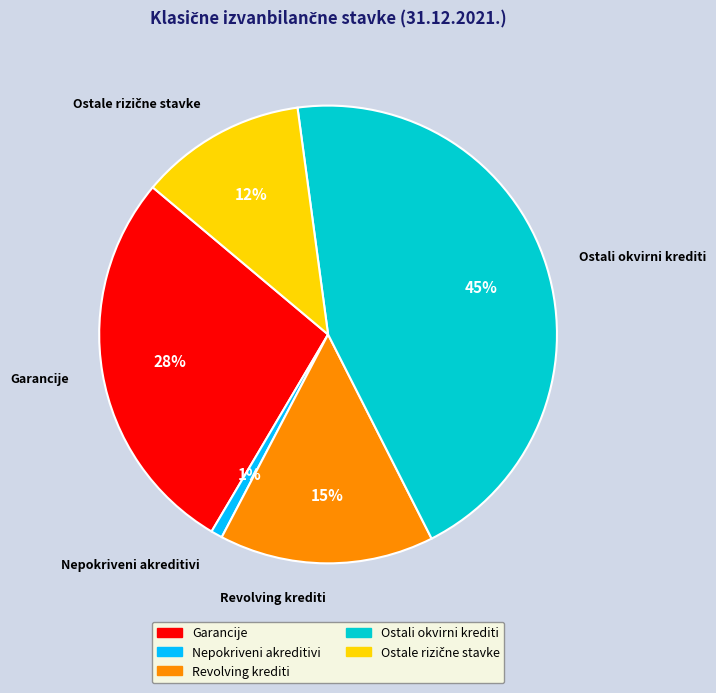

To the nearest percent, what is the difference between the largest and smallest slice percentages?

44%